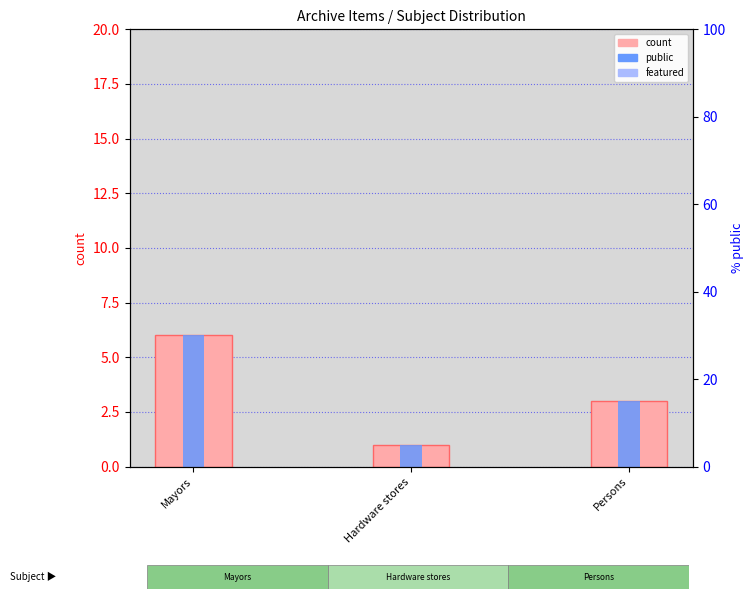

How many public values are between 1 and 6?

3